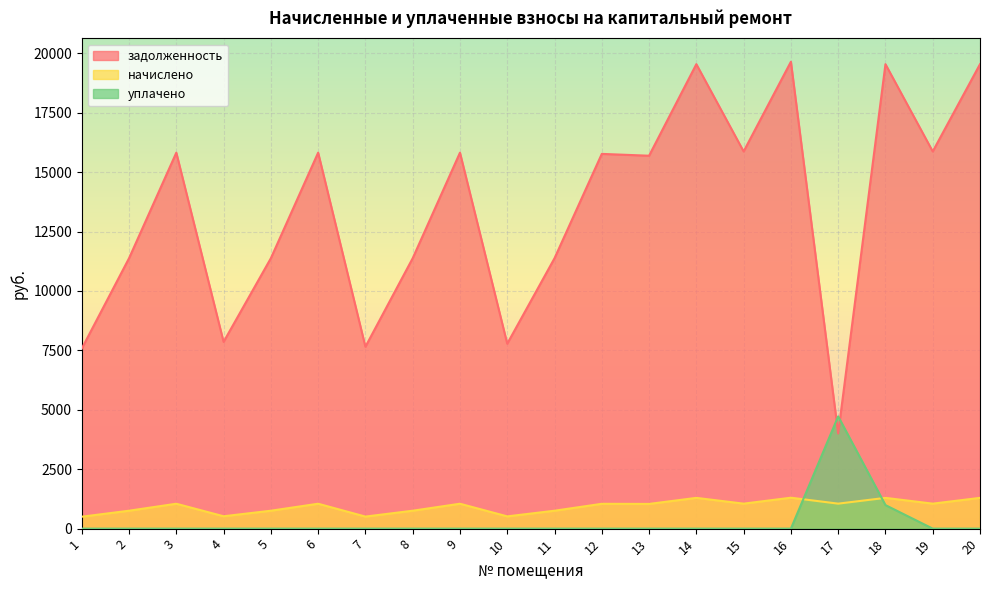

Which series has the widest spread of values?

задолженность